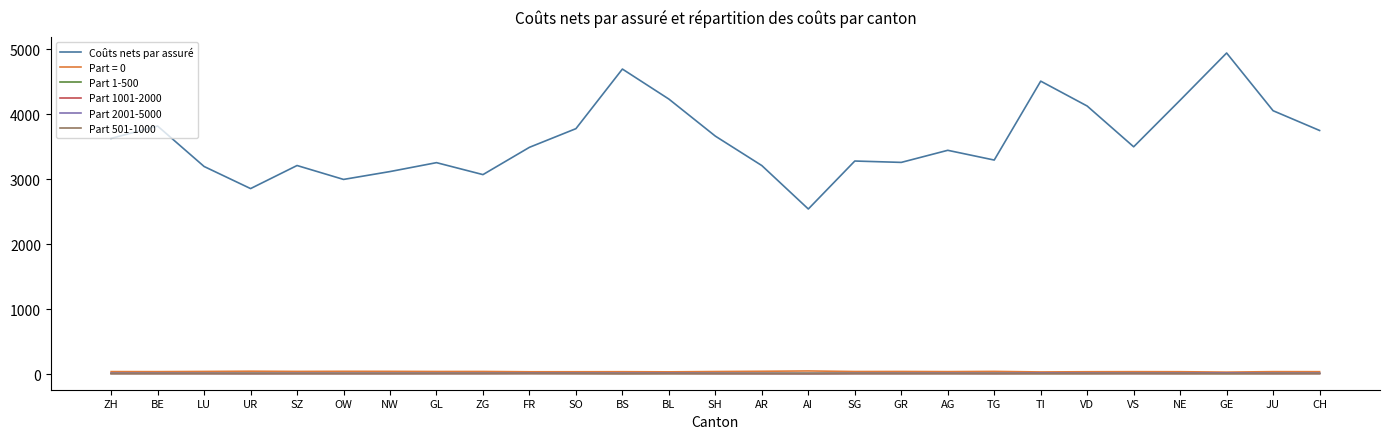

What is the sum of the Part 1-500 values at LU and SH?

25.8